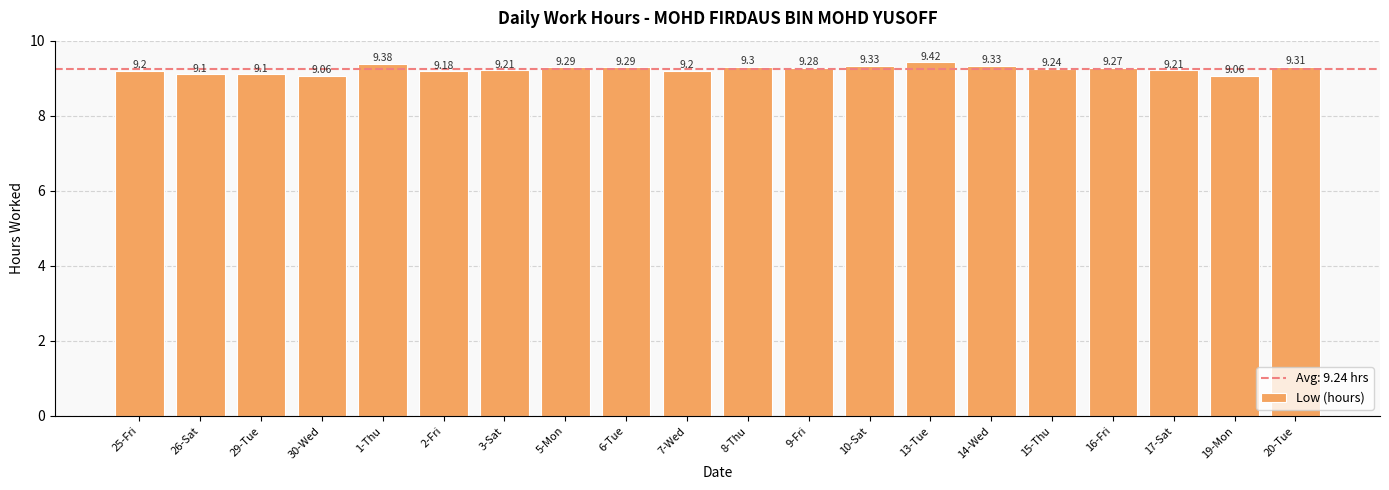

Approximately how many times larger is the value at 19-Mon compared to 14-Wed?

1.0